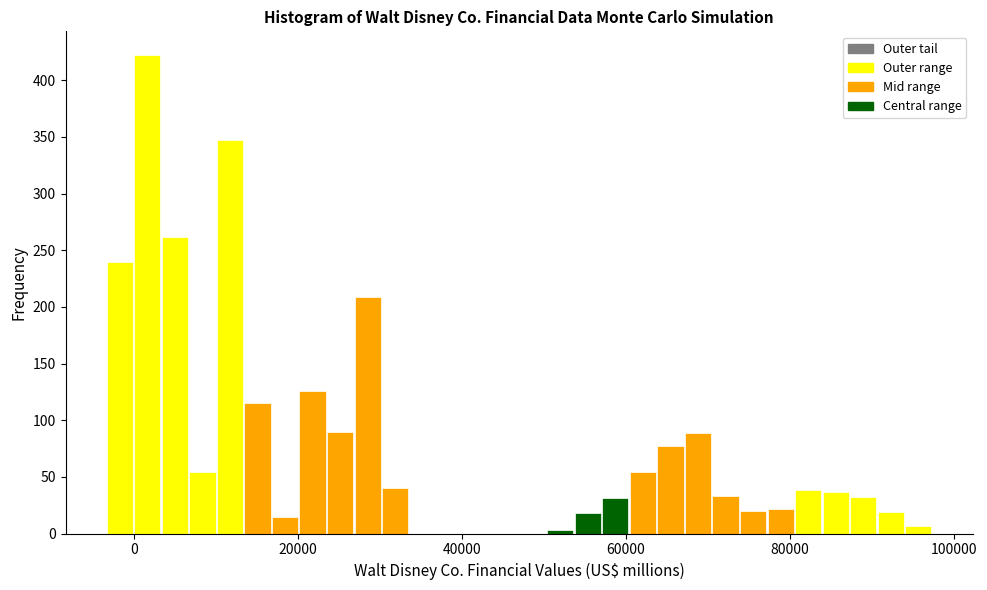

Read against the x-axis, roughly where is the centre of the tallest bar?

2000